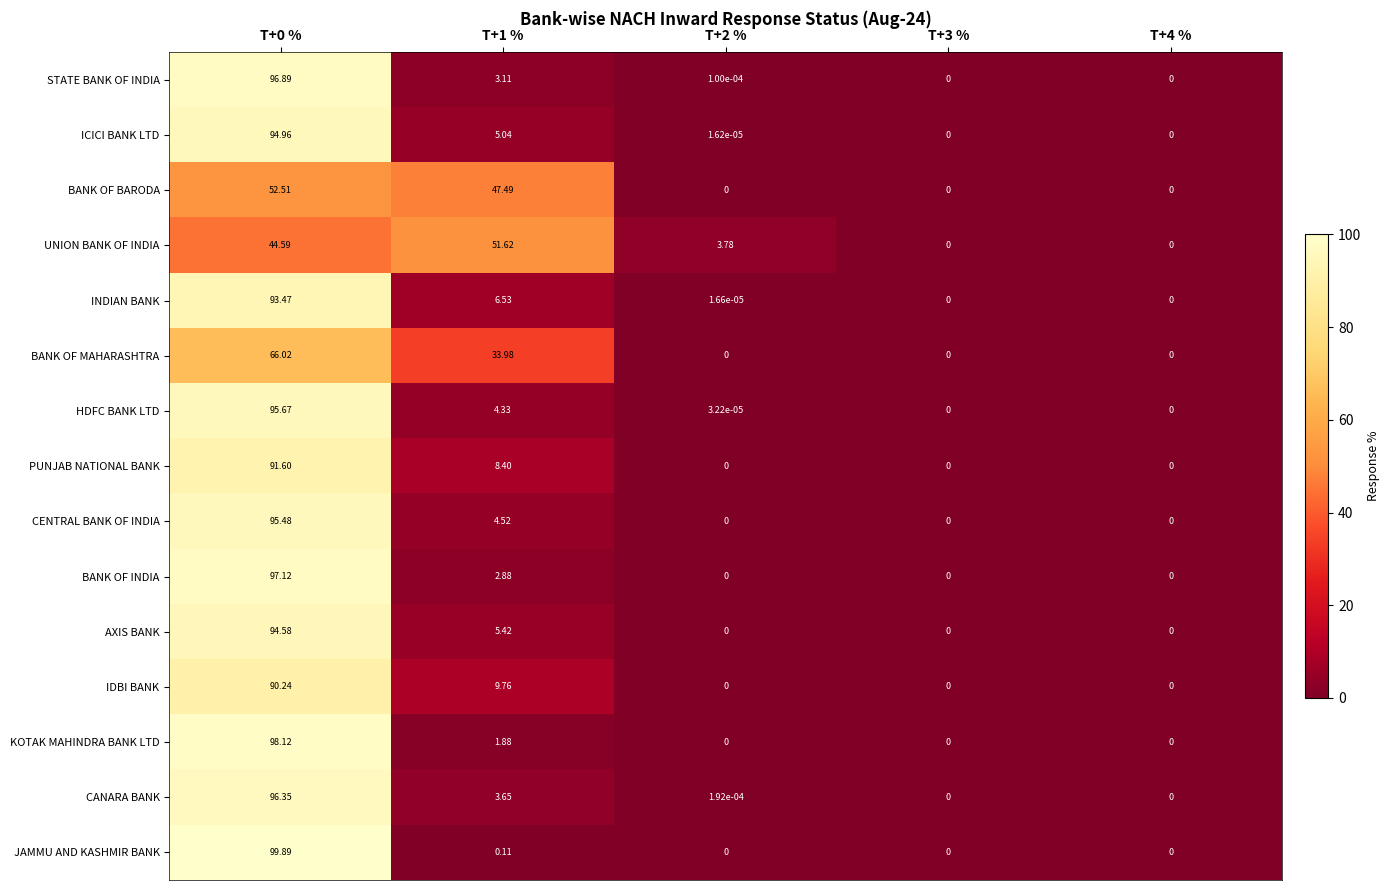

How many series are shown in this chart?

15